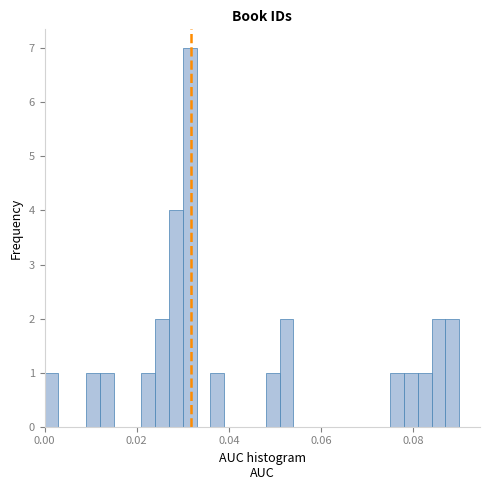

Read against the x-axis, roughly where is the centre of the tallest bar?

0.032